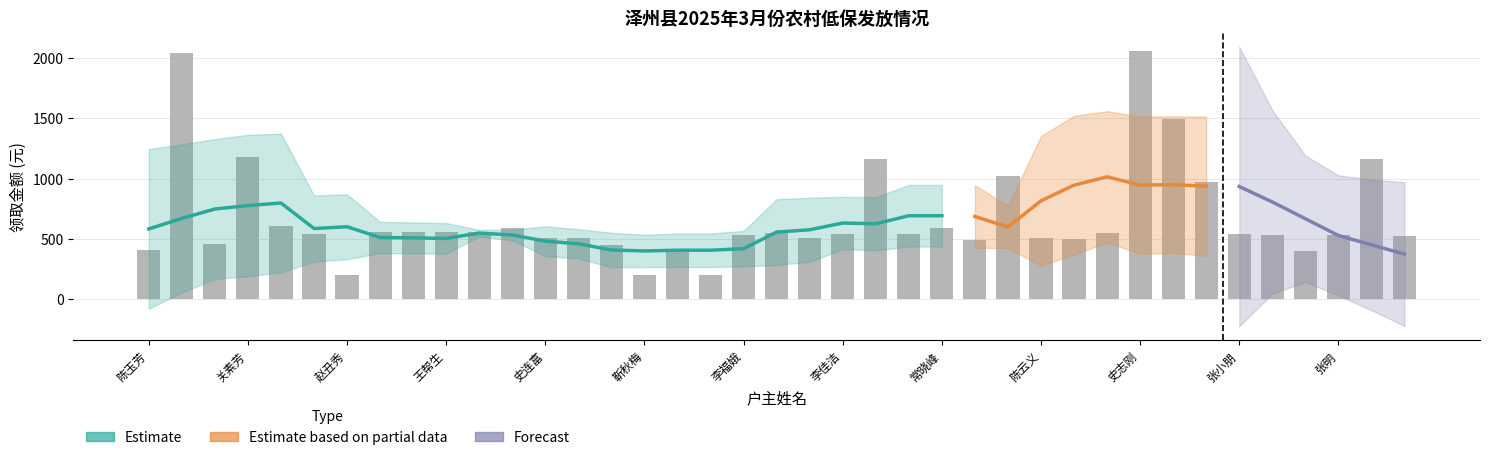

Is it true that the value at 司凯戈 is 136?

False